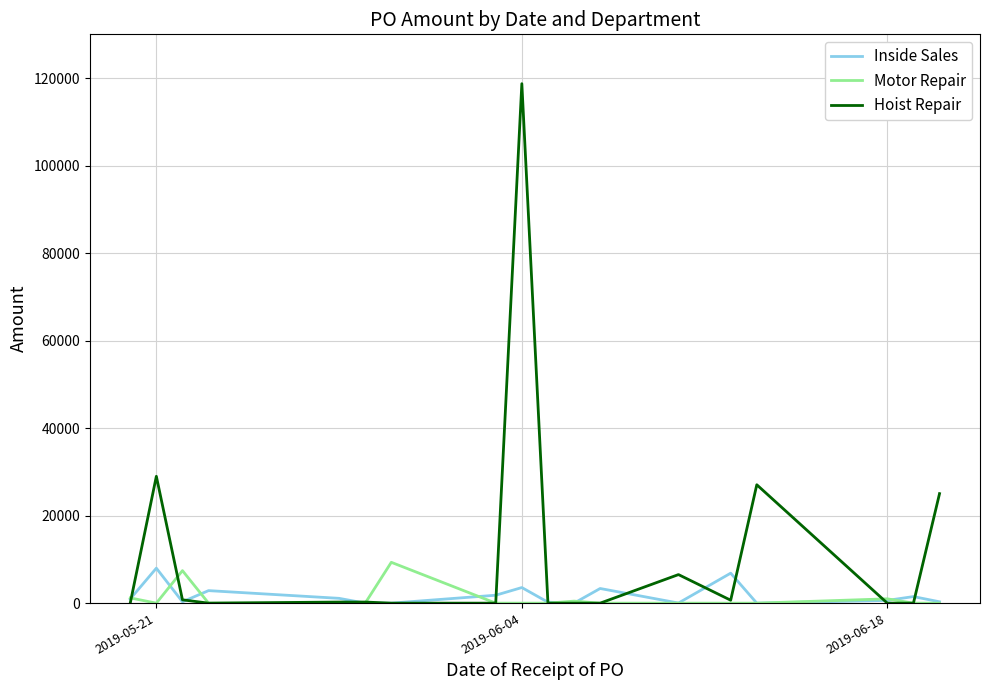

What is the highest value of the Inside Sales series?

7993.5